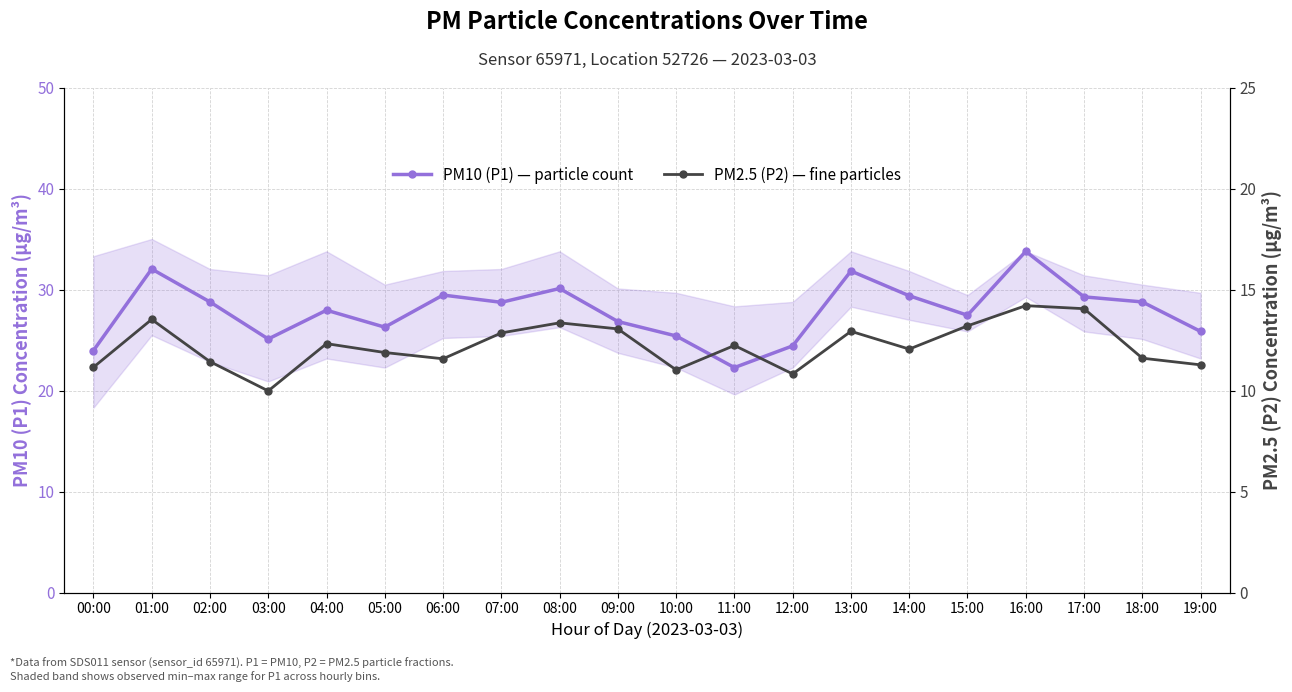

What is the spread (max minus min) of values at 18:00?

17.2